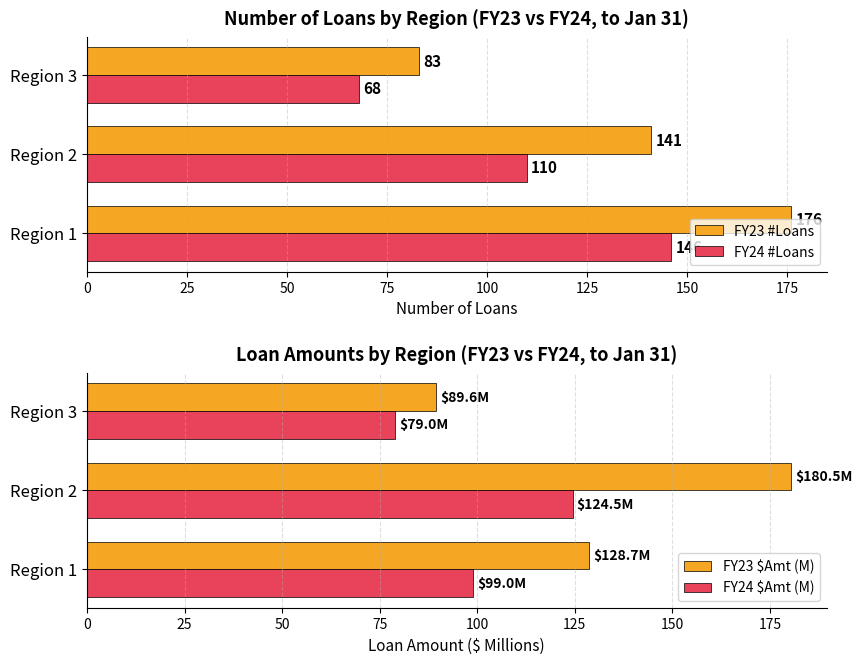

Which series has the largest range (max minus min)?

FY23 #Loans